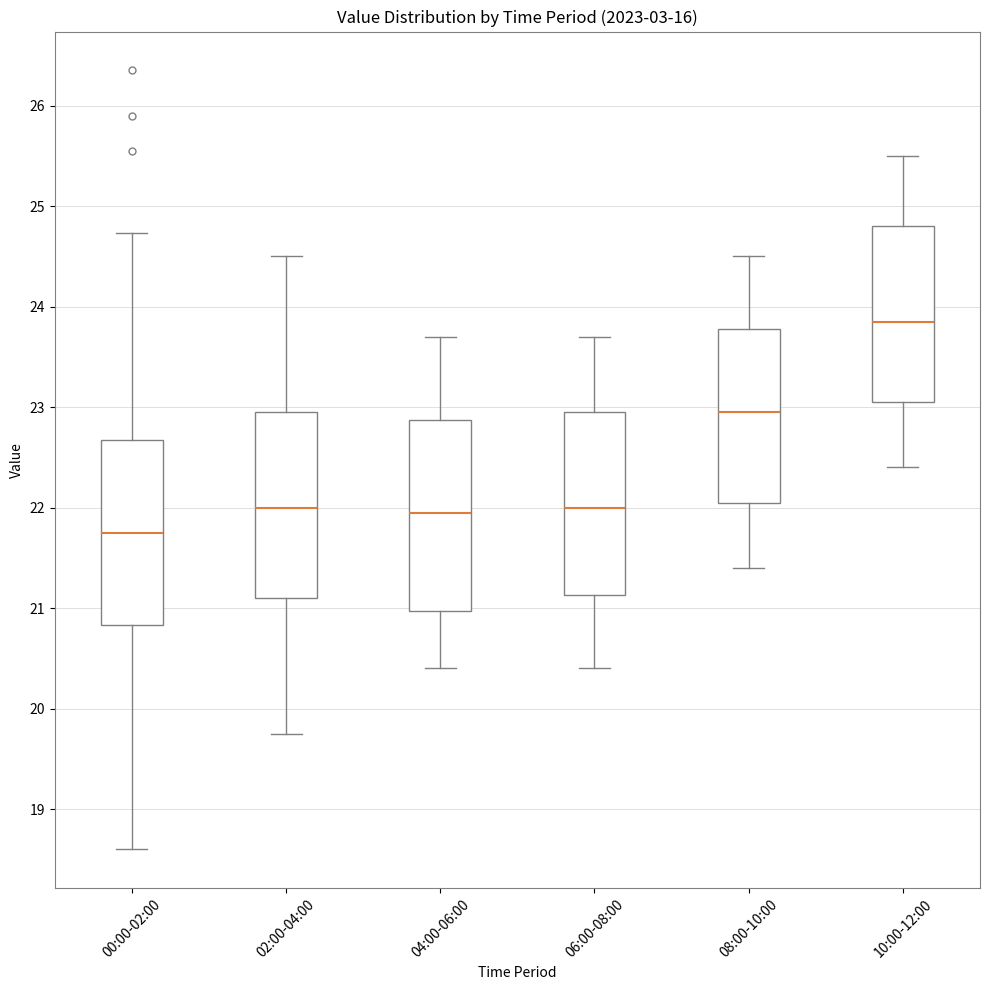

Where does the median line of the box for 08:00-10:00 sit on the y-axis? The values are not printed on the chart, so give them approximately, as read against the axis.

23.0